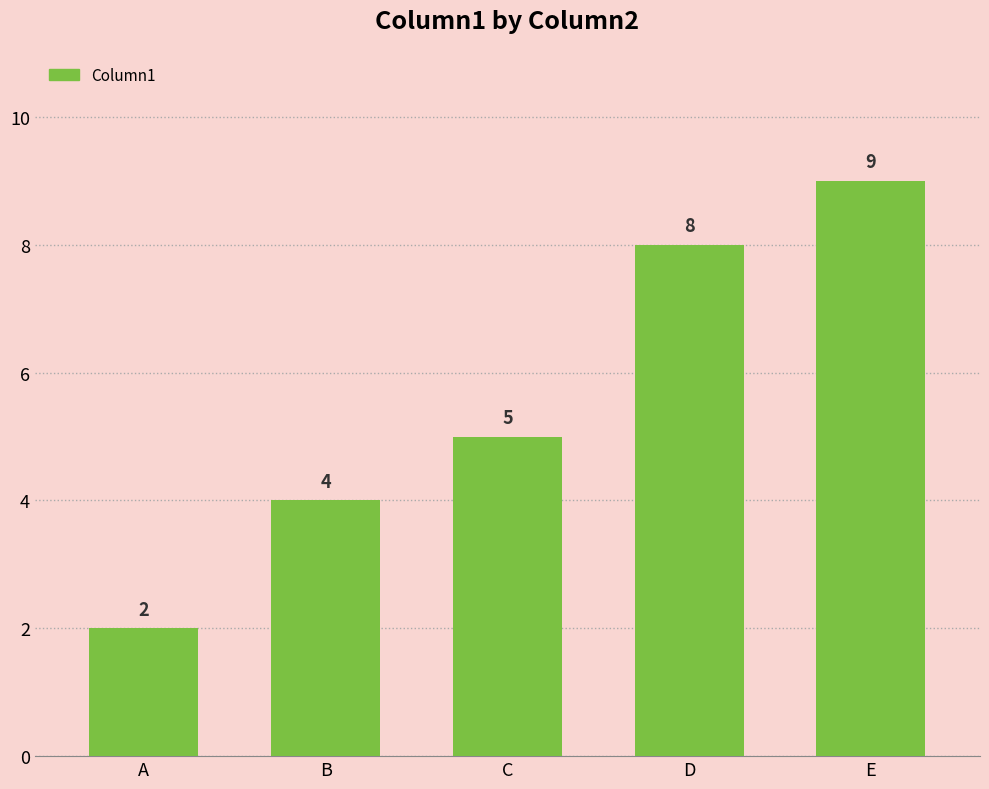

Which label corresponds to the largest value in the chart?

E